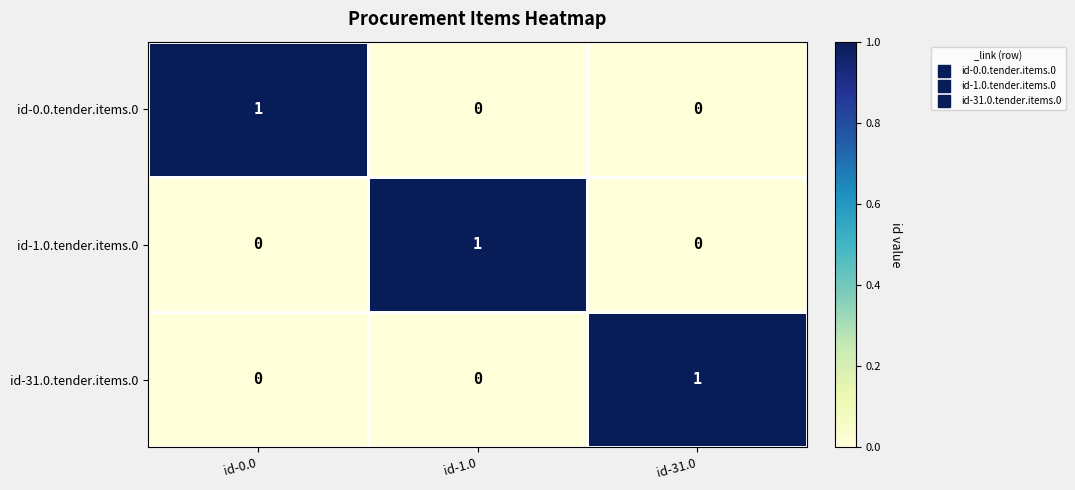

True or false: id-31.0.tender.items.0 has a value of 0 at id-0.0.

True